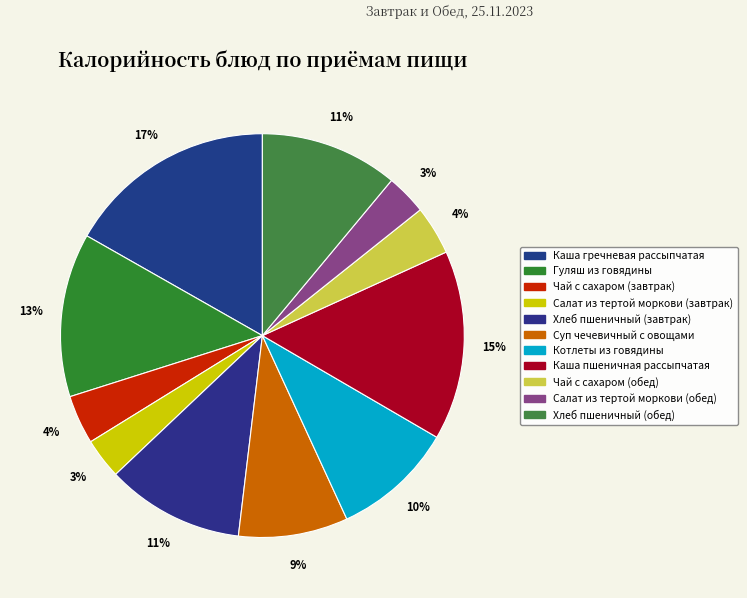

Which has a higher value, Каша гречневая рассыпчатая or Каша пшеничная рассыпчатая?

Каша гречневая рассыпчатая